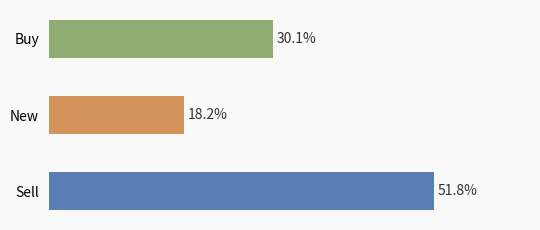

Which label corresponds to the largest value in the chart?

Sell